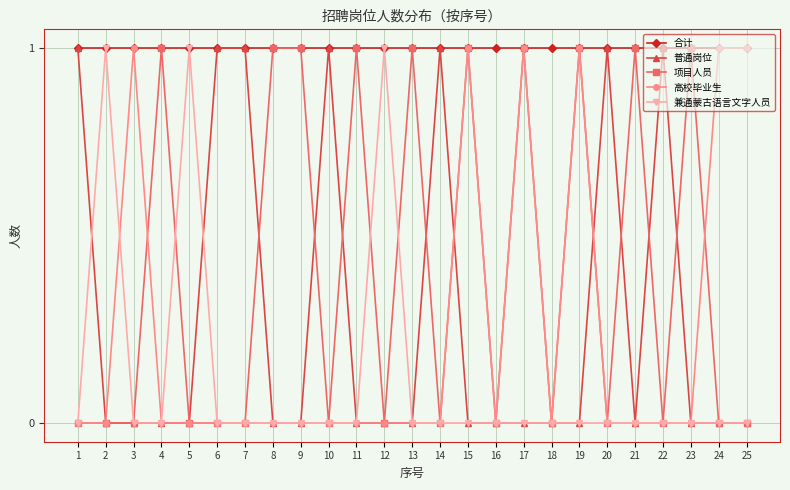

At which category does 高校毕业生 reach its first local peak?

3